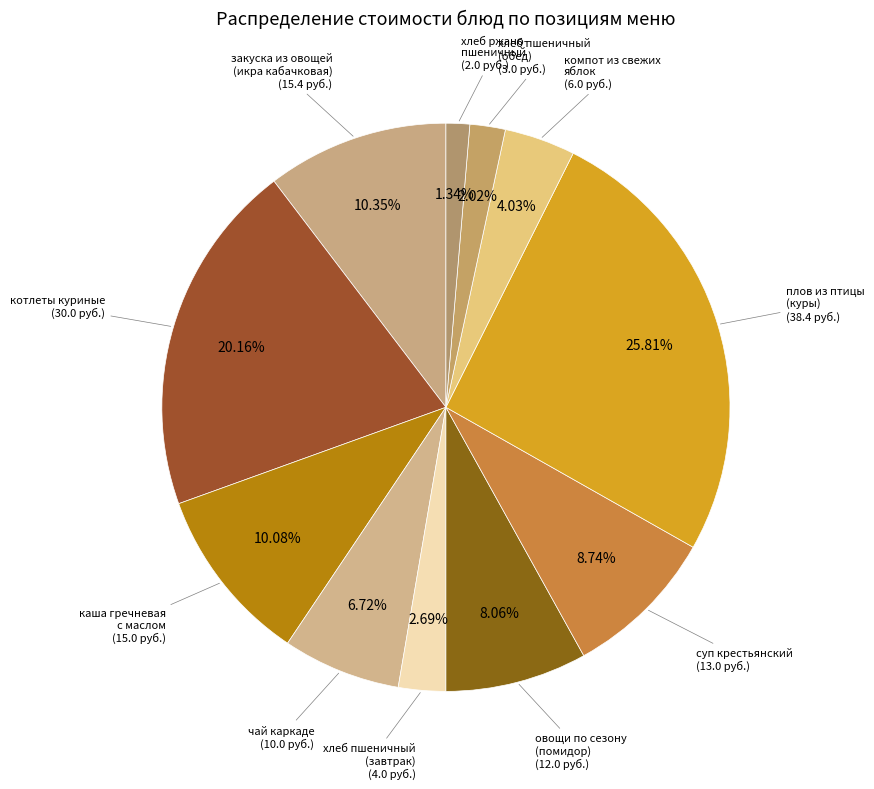

How many slices are in this pie chart?

11